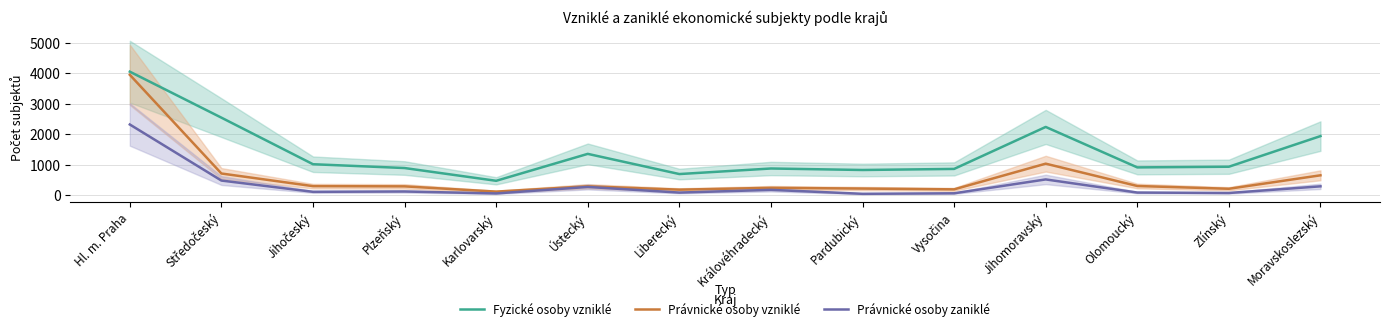

Reading left to right, list all the values displayed in this chart.

Fyzické osoby vzniklé: 4045	2539	1014	889	471	1353	692	874	825	860	2235	910	932	1935
Právnické osoby vzniklé: 3942	710	296	289	117	291	181	241	217	191	1032	301	210	651
Právnické osoby zaniklé: 2315	479	110	121	57	270	85	174	45	62	516	86	72	290